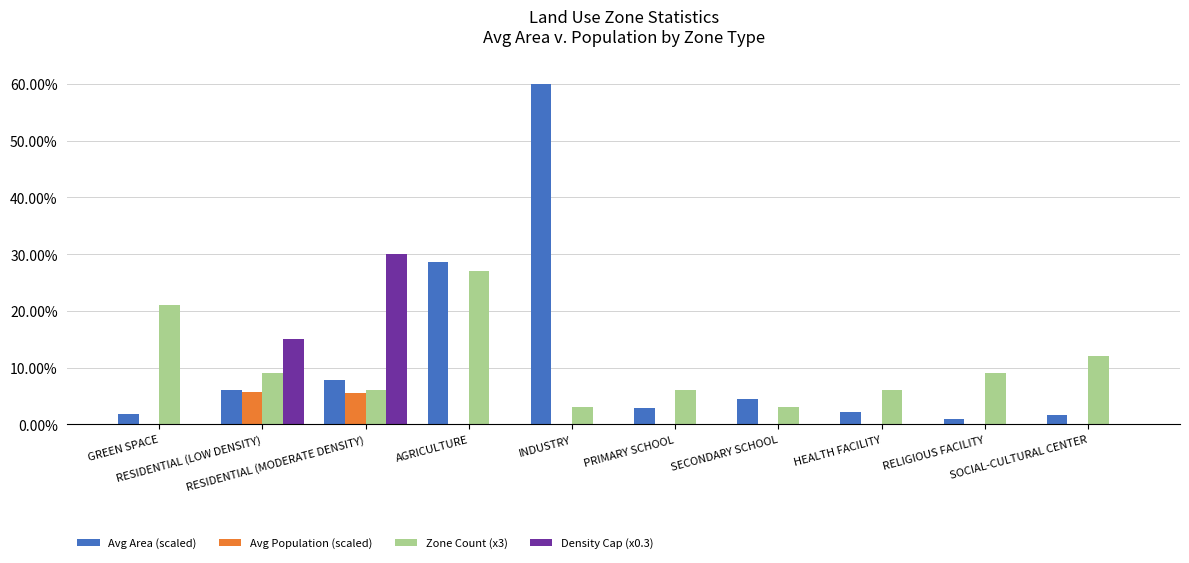

At which category is the sum across all series the highest?

INDUSTRY